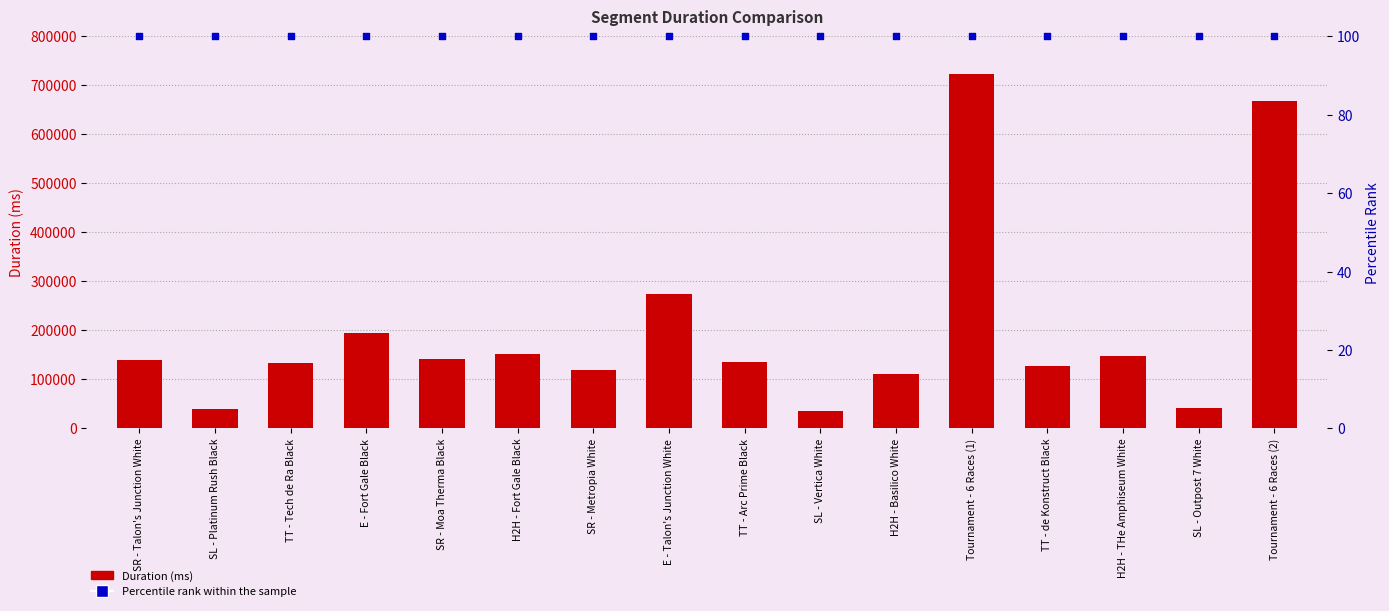

Which series contains the highest Y value?

Attempt #2's Duration (ms)